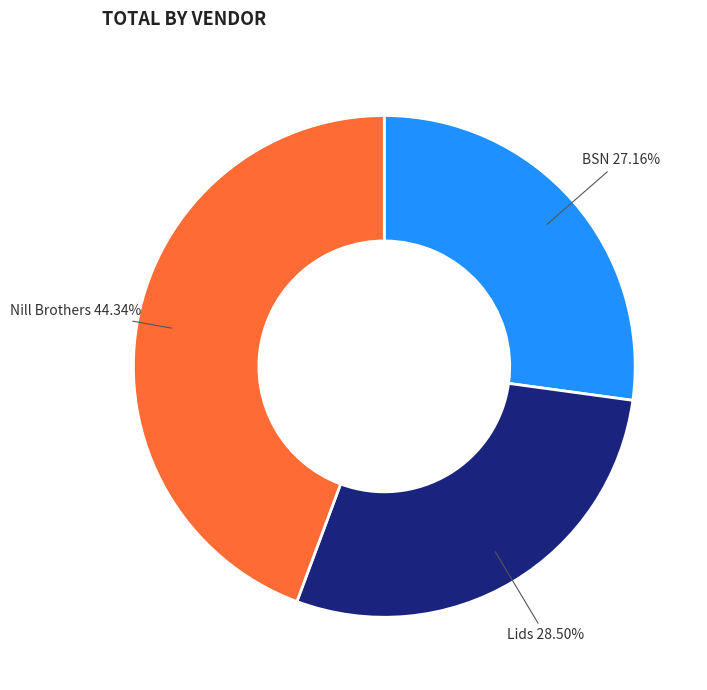

How many segments does this pie chart have?

3